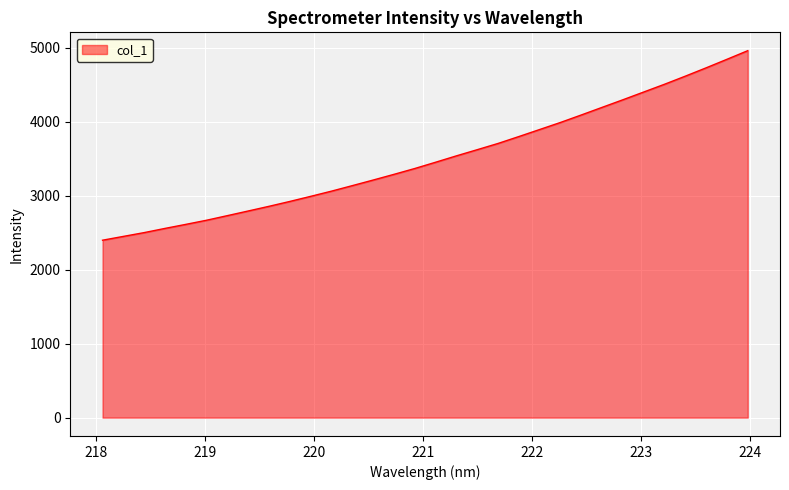

What is the maximum value shown in the chart?

4958.9